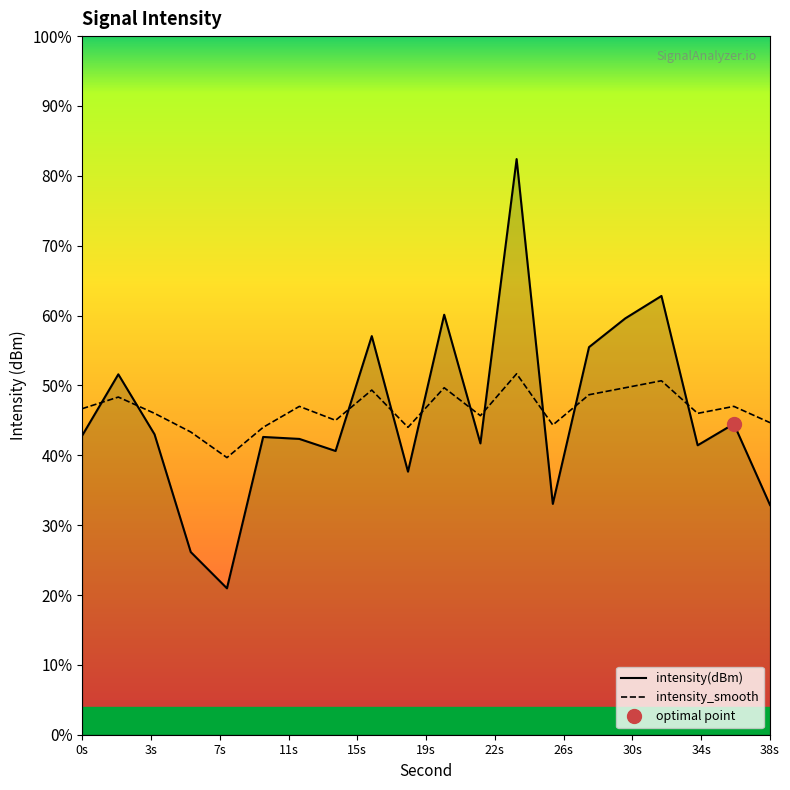

How many intersections are there between intensity(dBm) and intensity_smooth?

10